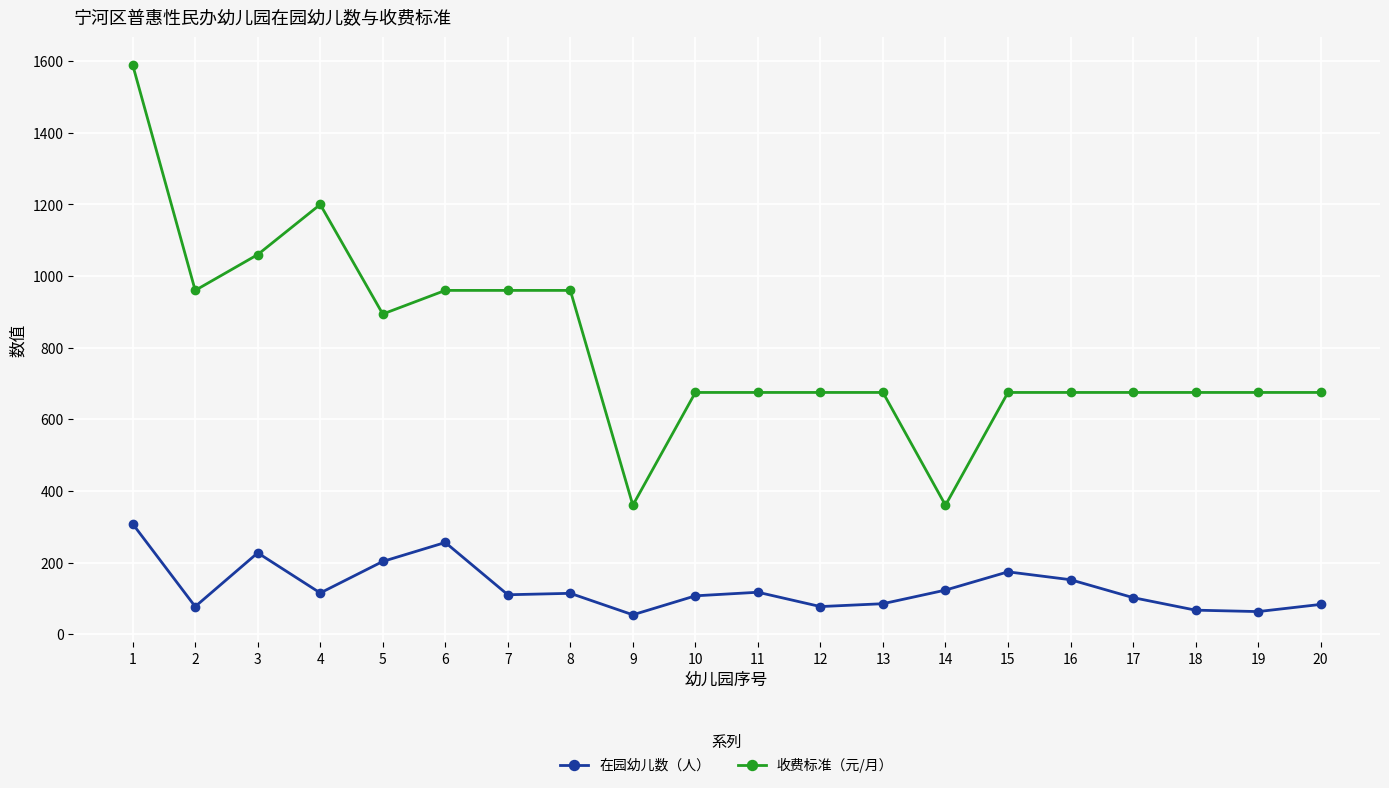

What is the greatest value displayed?

1590